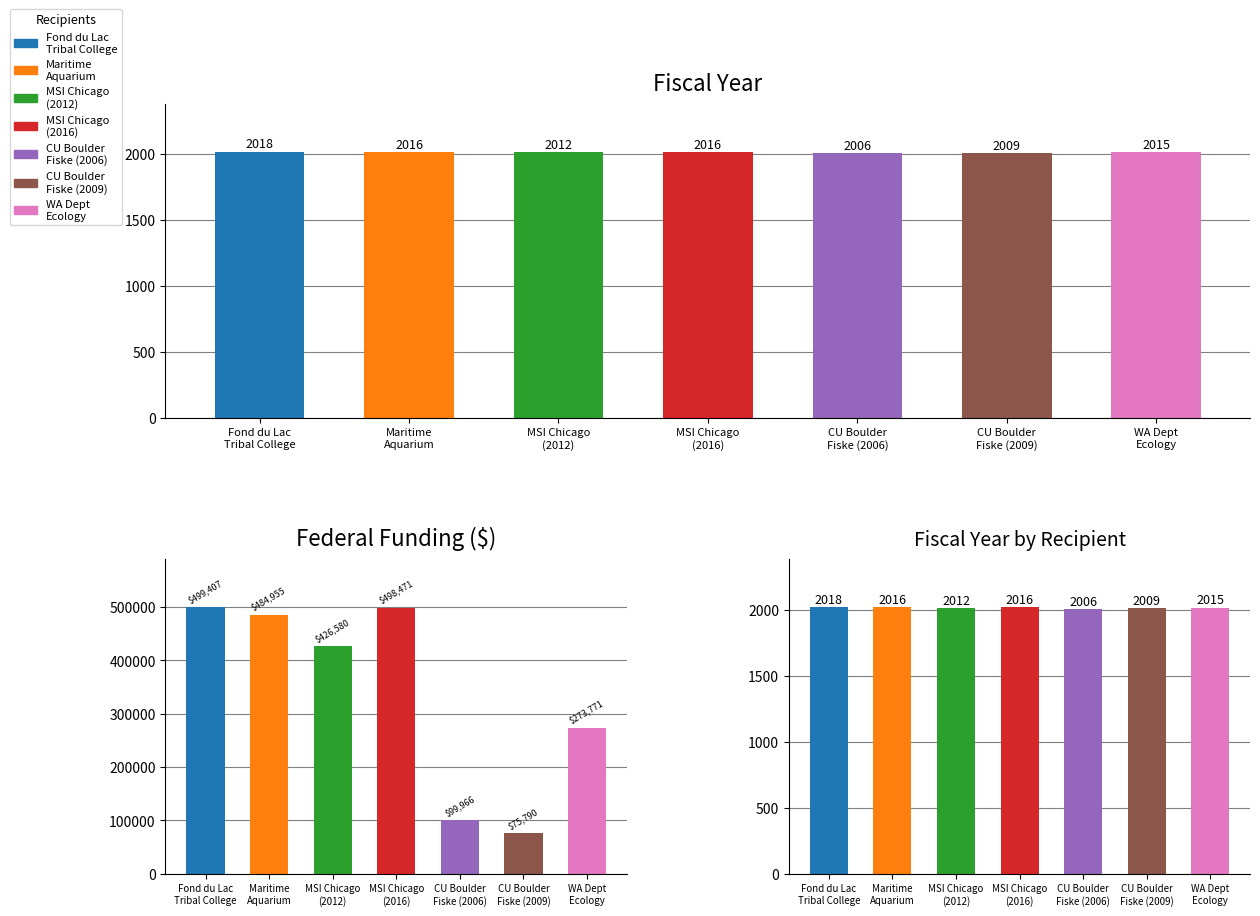

At MSI Chicago
(2012), list the series in order from largest to smallest.

Federal Funding ($), Fiscal Year, Fiscal Year by State